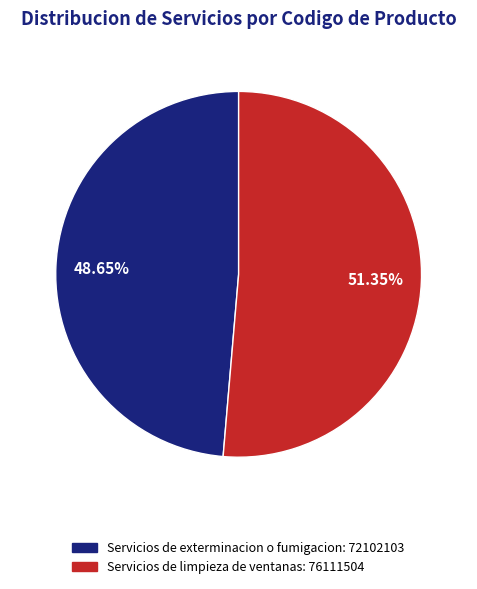

How much of the chart is everything except Servicios de exterminacion o fumigacion?

51.4%